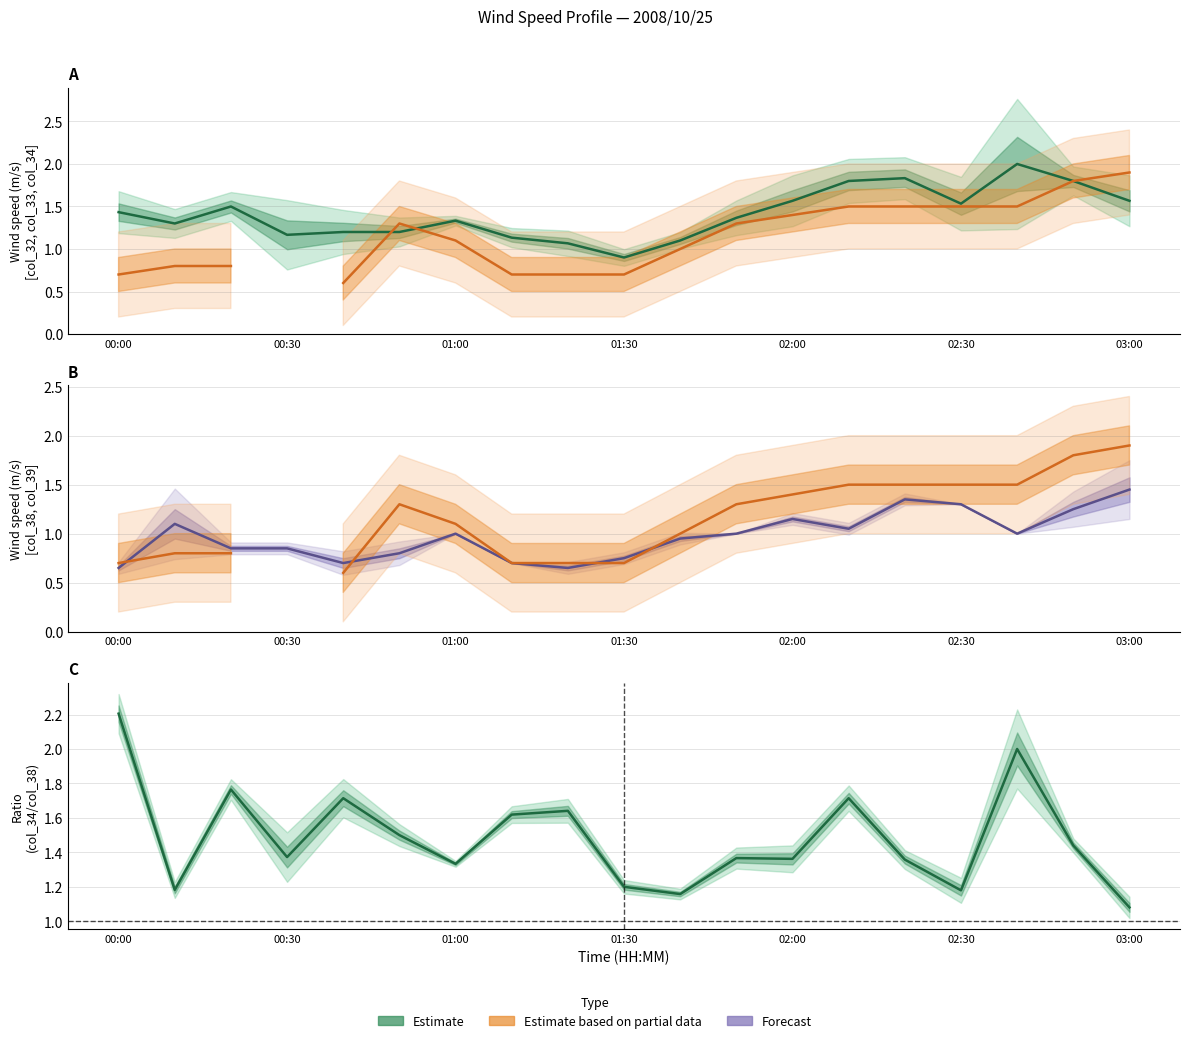

The Forecast series shows 1.4 at 03:00. True or false?

True